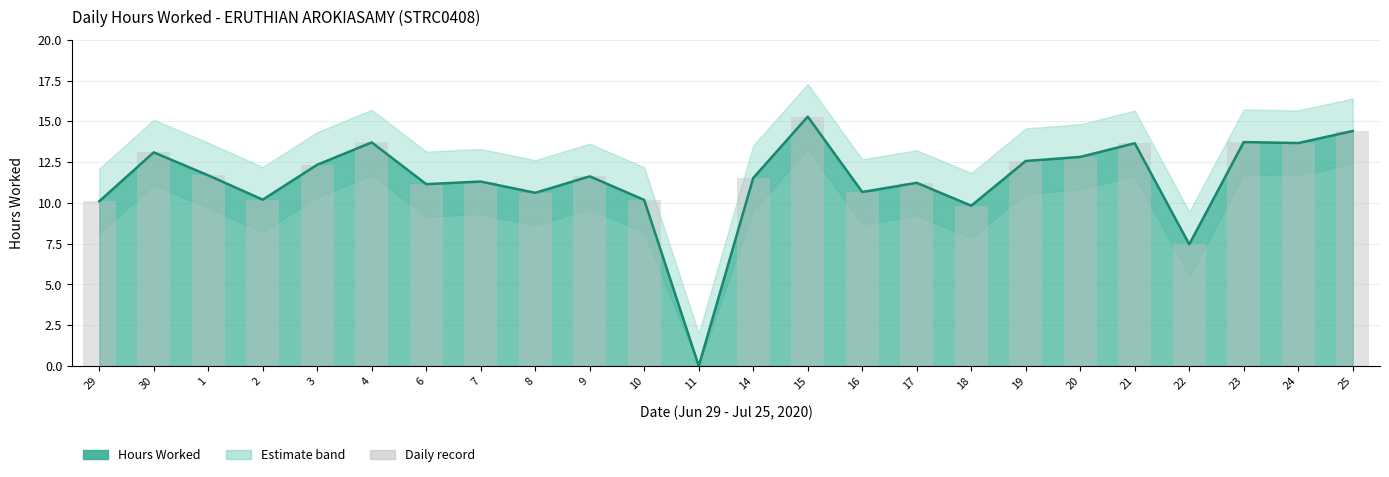

What is the label of the 6th bar from the right?

20